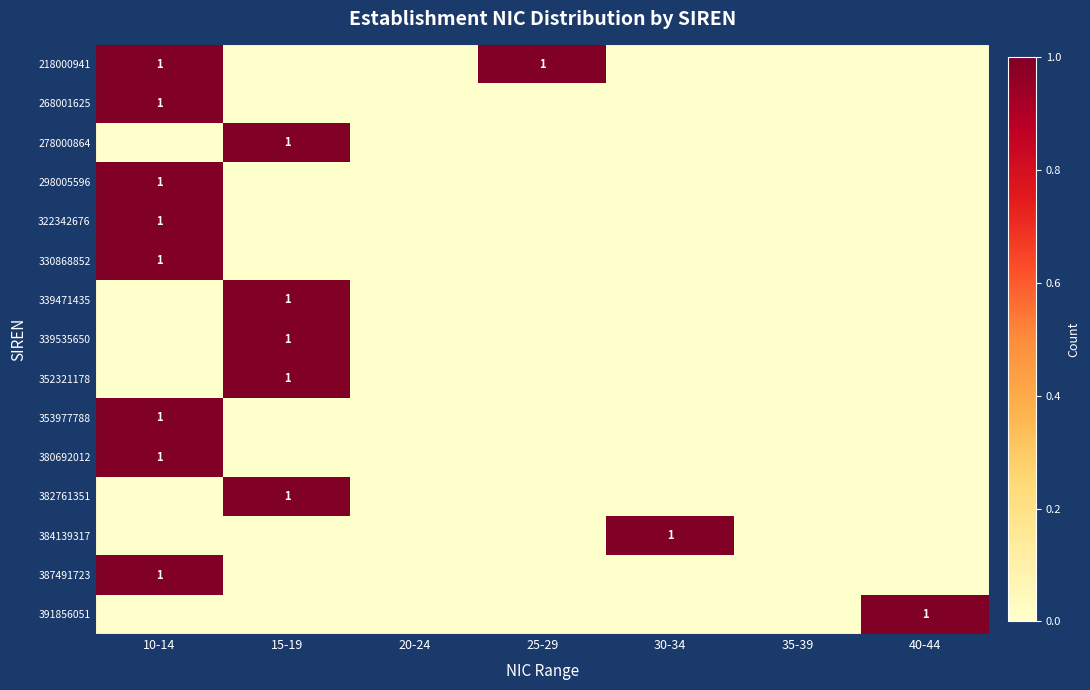

What is the total value across all series at 30-34?

1